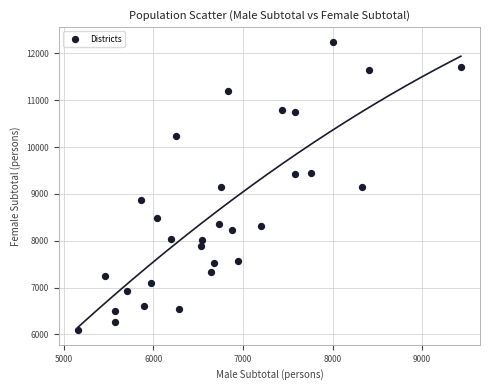

What is the range of Y values (max minus min)?

6167